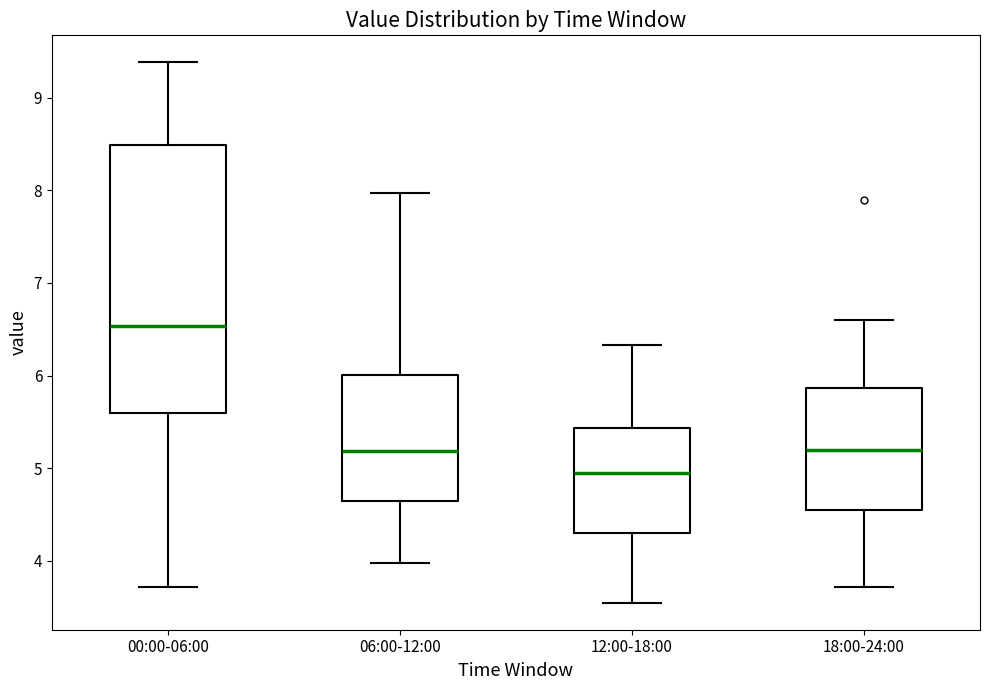

Reading left to right, transcribe this box plot: for each box, give where its median line is, the range the box spans, and where its two whiskers end, as read against the y-axis. The values are not printed on the chart, so give them approximately, as read against the axis.

00:00-06:00: median 6.5, box 5.6 to 8.5, whiskers 3.7 to 9.4
06:00-12:00: median 5.2, box 4.7 to 6.0, whiskers 4.0 to 8.0
12:00-18:00: median 5.0, box 4.3 to 5.4, whiskers 3.6 to 6.3
18:00-24:00: median 5.2, box 4.5 to 5.9, whiskers 3.7 to 6.6